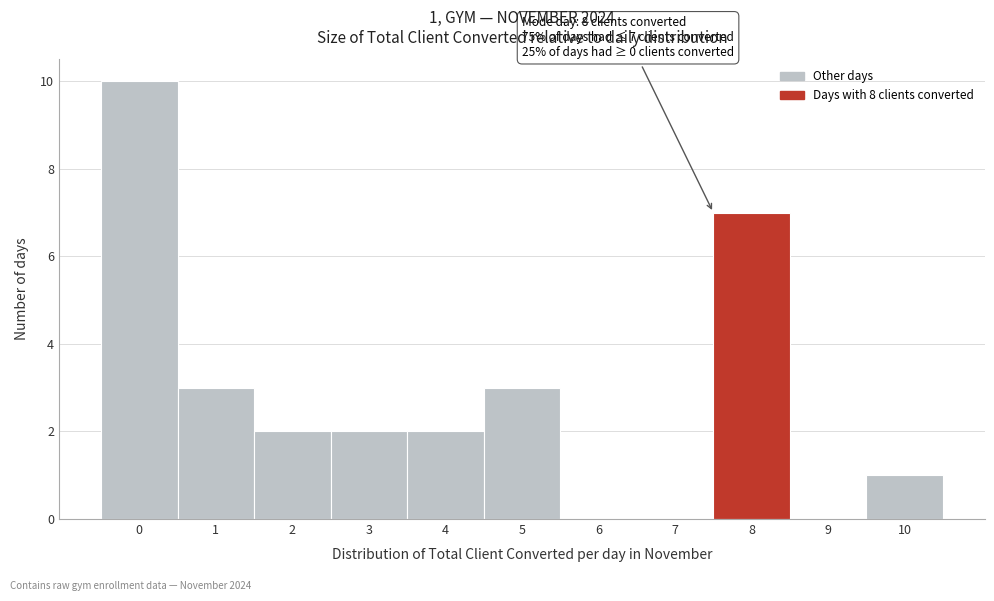

Reading right to left, what are all the values shown in this chart?

10=1	9=0	8=7	7=0	6=0	5=3	4=2	3=2	2=2	1=3	0=10